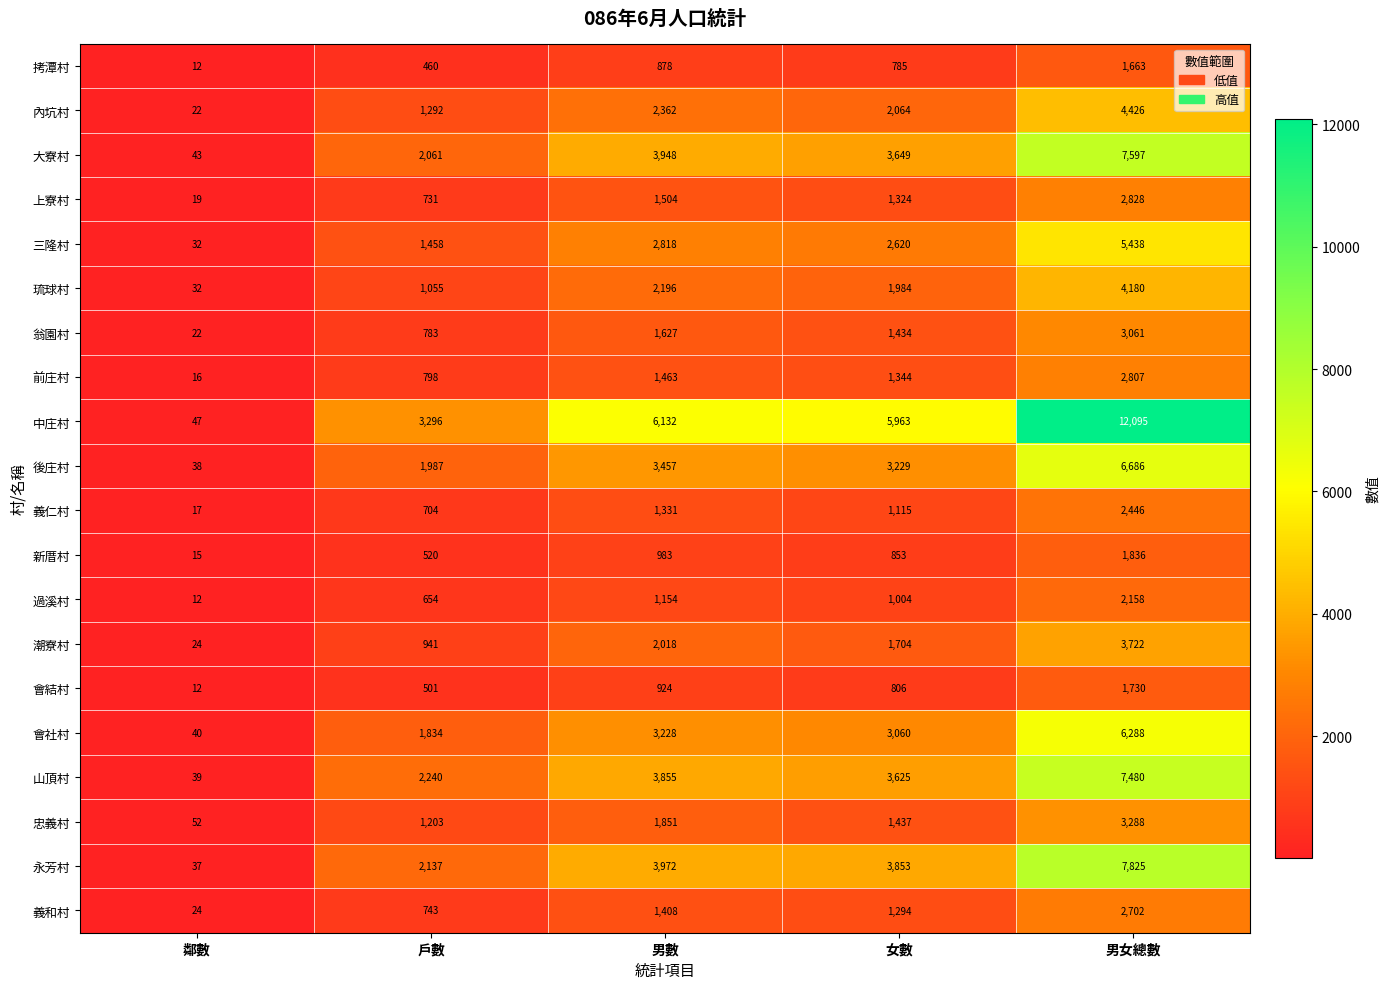

Between 女數 and 男女總數, which series saw the biggest shift?

中庄村